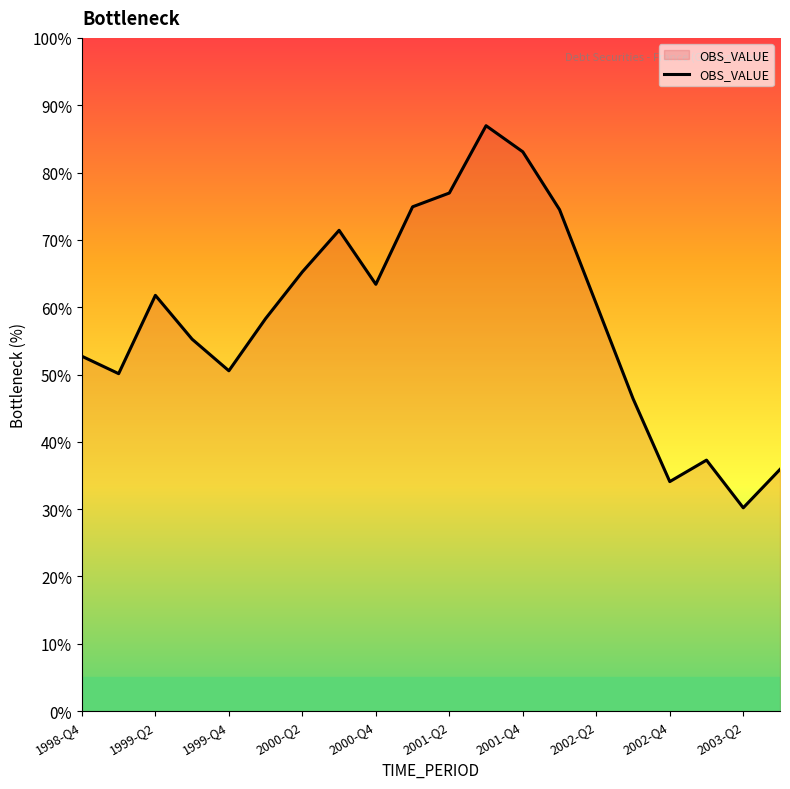

What is the difference between the maximum and minimum values?

56.8